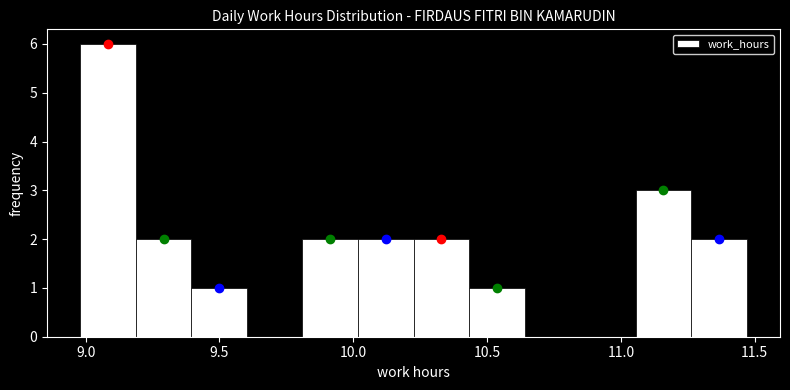

Reading left to right, transcribe this chart: for each bar, give the range it covers on the x-axis and its height. Neither the bar edges nor the heights are printed on the chart, so give them approximately, as read against the axes.

9.00 to 9.20: 6
9.20 to 9.40: 2
9.40 to 9.60: 1
9.60 to 9.80: 0
9.80 to 10.00: 2
10.00 to 10.25: 2
10.25 to 10.45: 2
10.45 to 10.65: 1
10.65 to 10.85: 0
10.85 to 11.05: 0
11.05 to 11.25: 3
11.25 to 11.45: 2